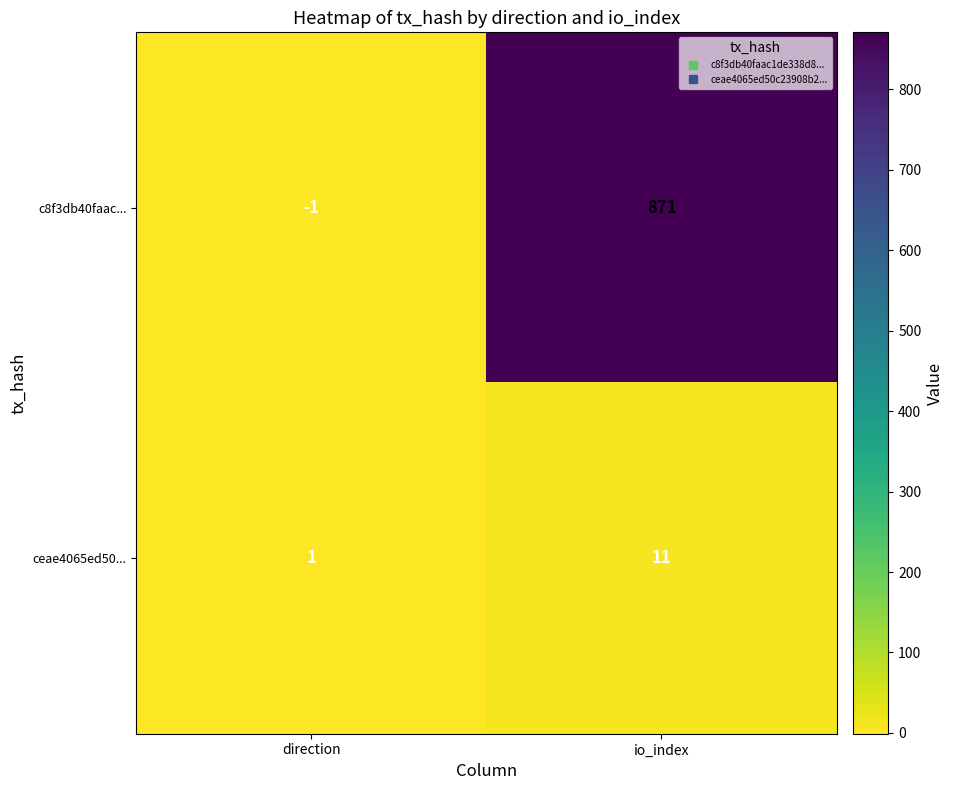

True or false: c8f3db40faac... has a value of 871 at io_index.

True